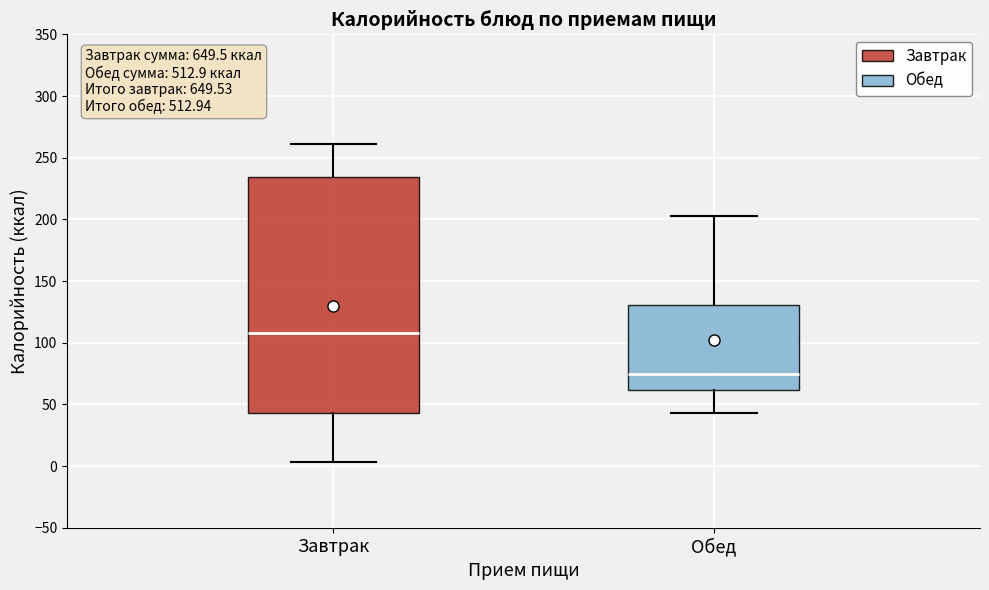

Reading left to right, read every box against the y-axis: the position of its median line, the range the box covers, and the ends of its whiskers. The values are not printed on the chart, so give them approximately, as read against the axis.

Завтрак: median 110, box 45 to 235, whiskers 5 to 260
Обед: median 75, box 60 to 130, whiskers 45 to 205